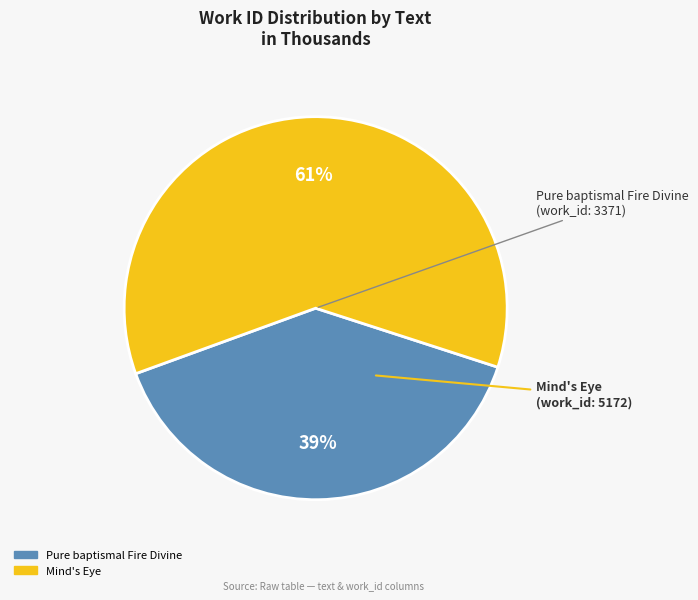

Between Pure baptismal Fire Divine and Mind's Eye, which is larger?

Mind's Eye